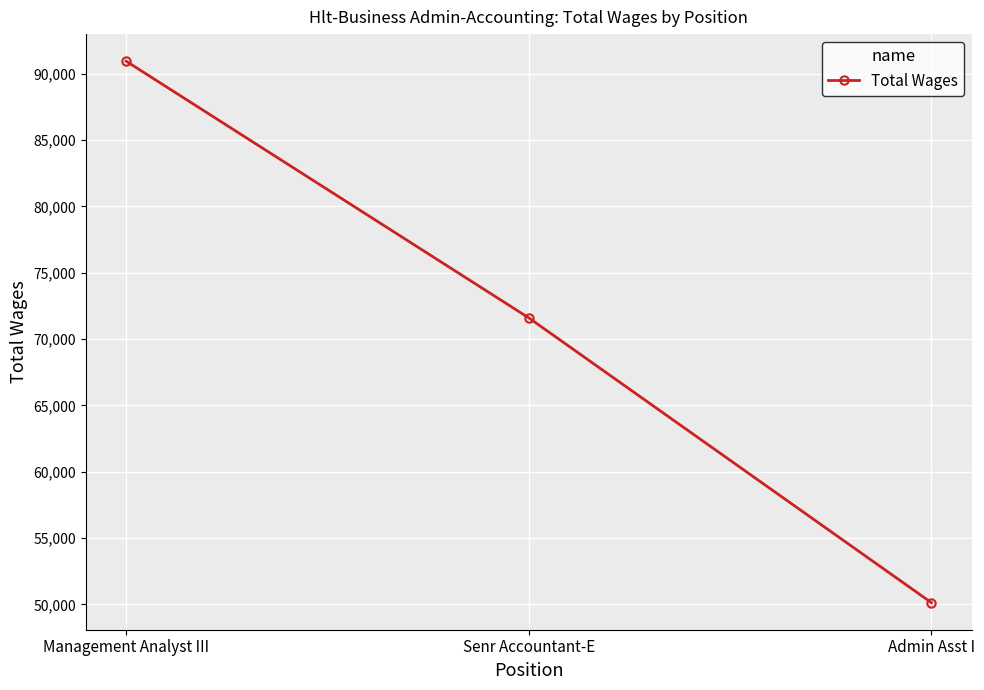

Count the values in the range 50127 to 90955.

3